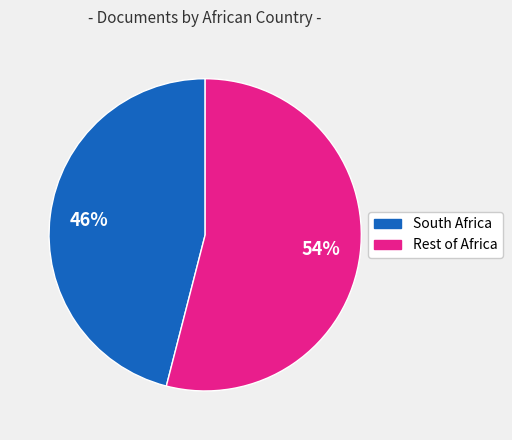

How many segments does this pie chart have?

2